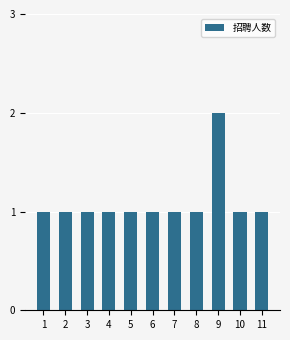

What is the change in value from 4 to 9?

+1